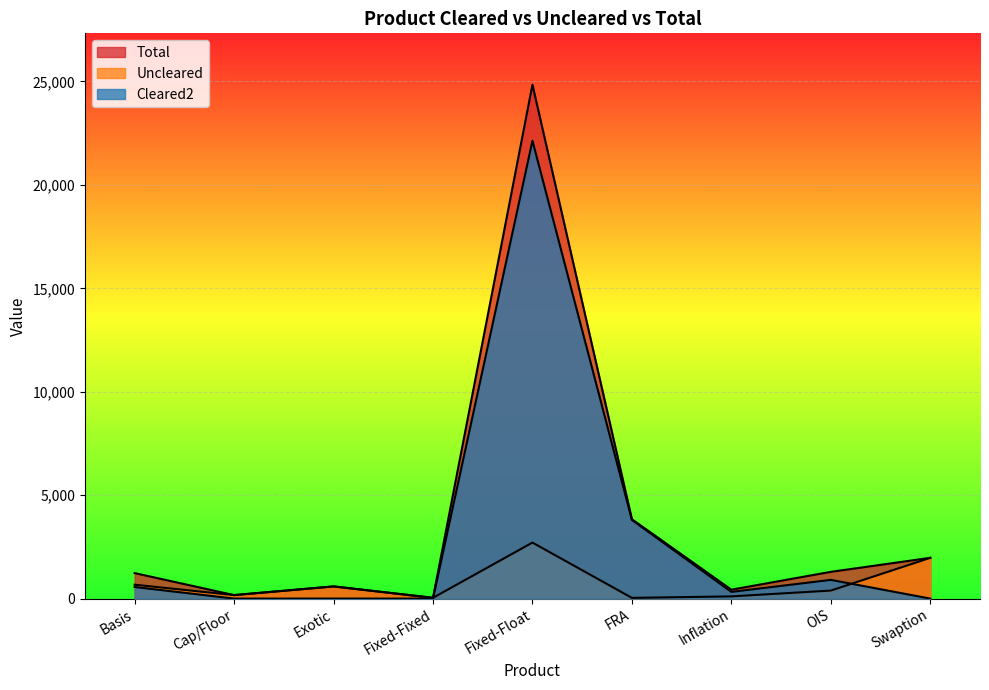

True or false: Uncleared and Total intersect in this chart.

False